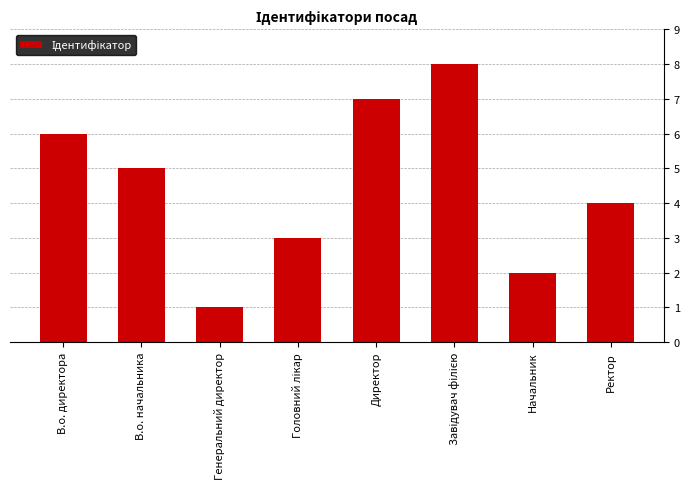

How many data points are less than 5?

4